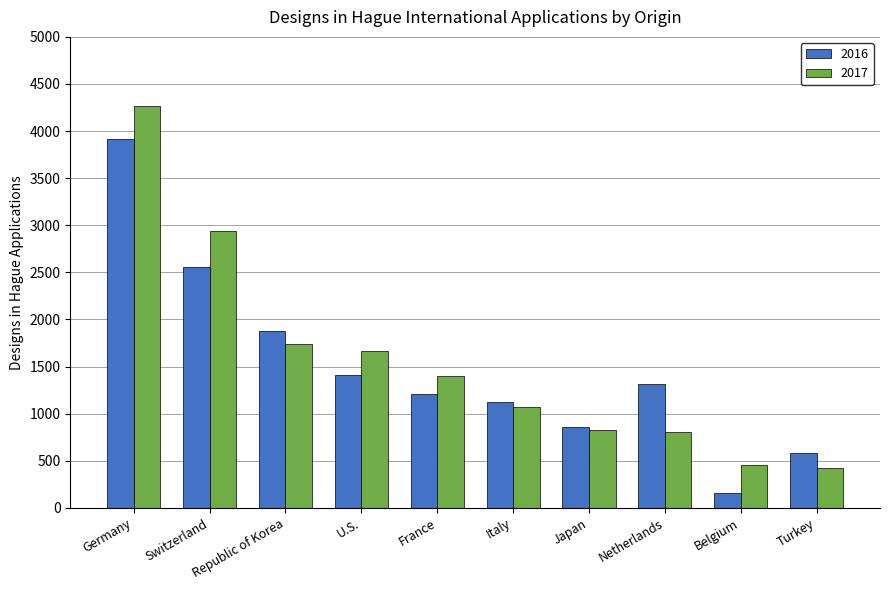

What is the total value across all series at Turkey?

998